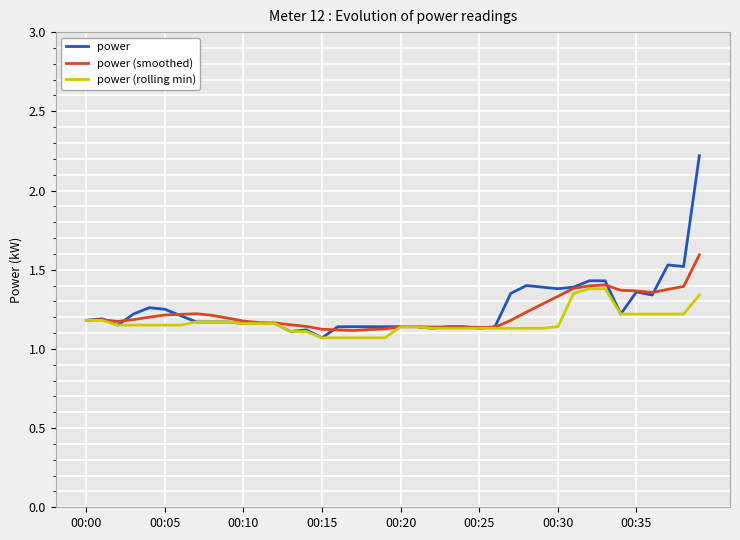

List the series in order of their peak value, highest first.

power, power (smoothed), power (rolling min)